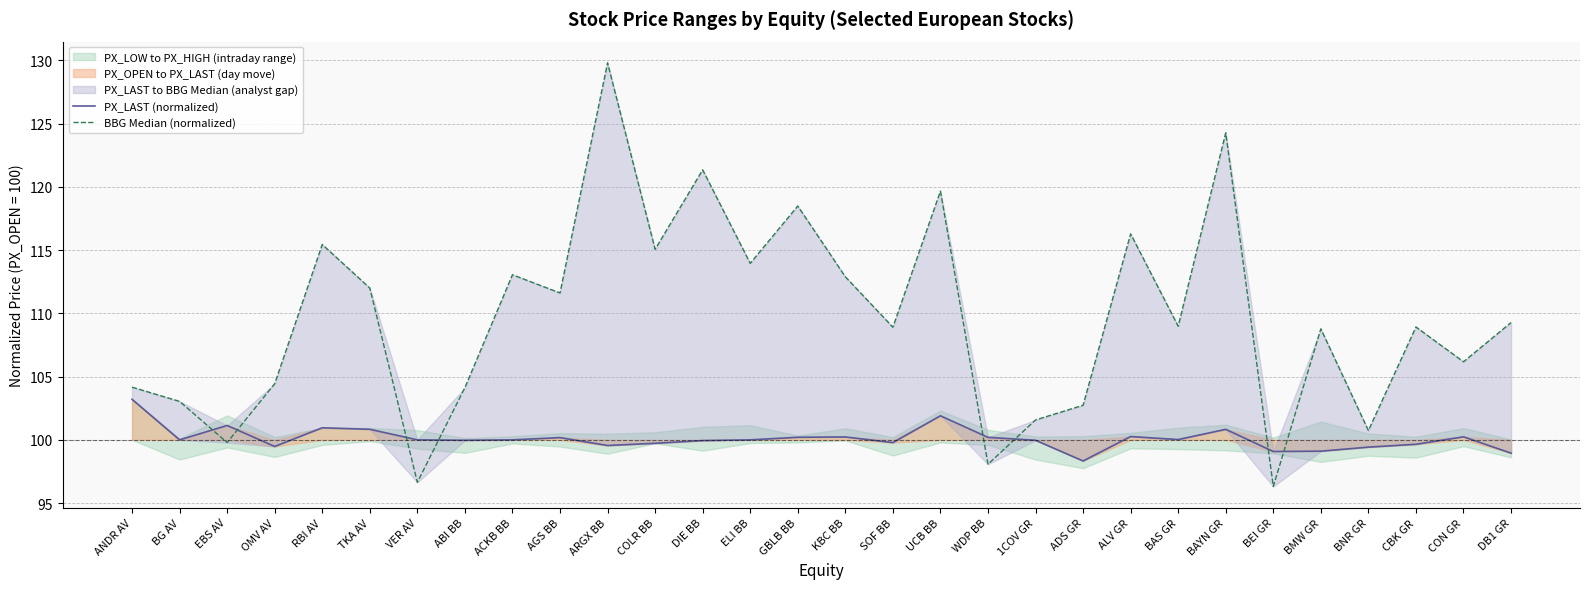

How many intersections are there between BBG Median (normalized) and PX_LAST (normalized)?

8